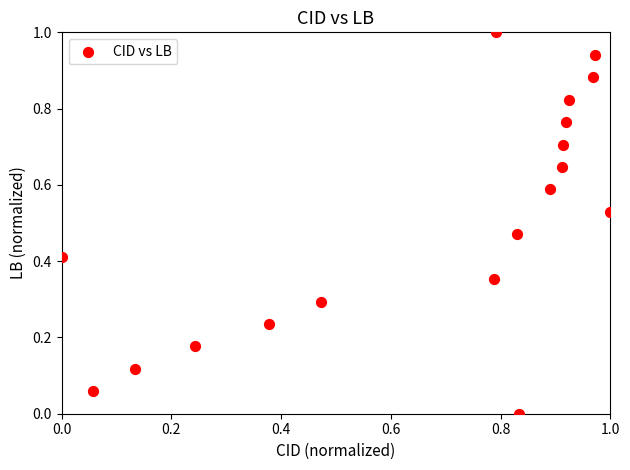

What is the range of X values (max minus min)?

1.0